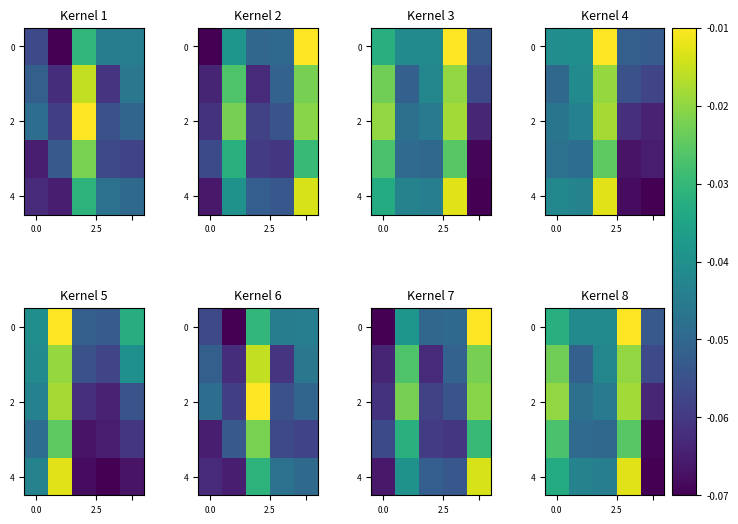

Which has a higher value, 3 or 0.0?

3